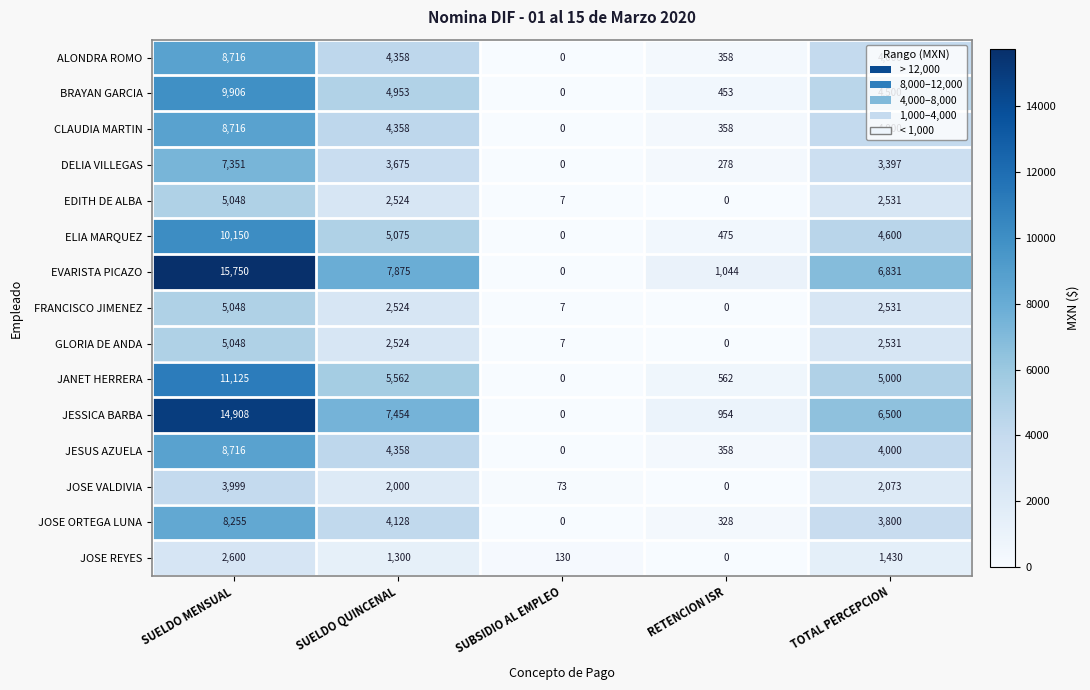

Is it true that CLAUDIA MARTIN equals 635 at RETENCION ISR?

False